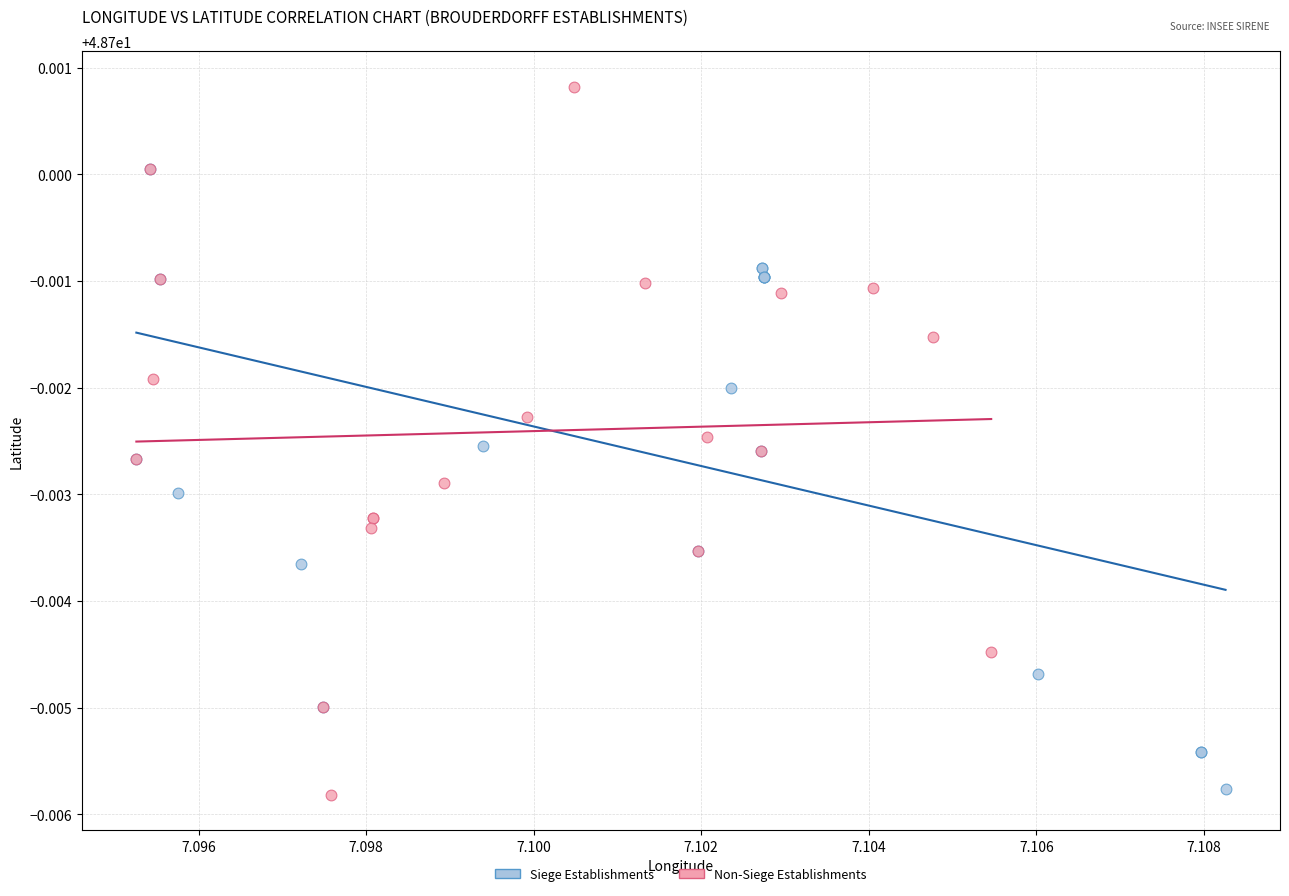

What are all the series names shown in the legend?

Siege Establishments, Non-Siege Establishments